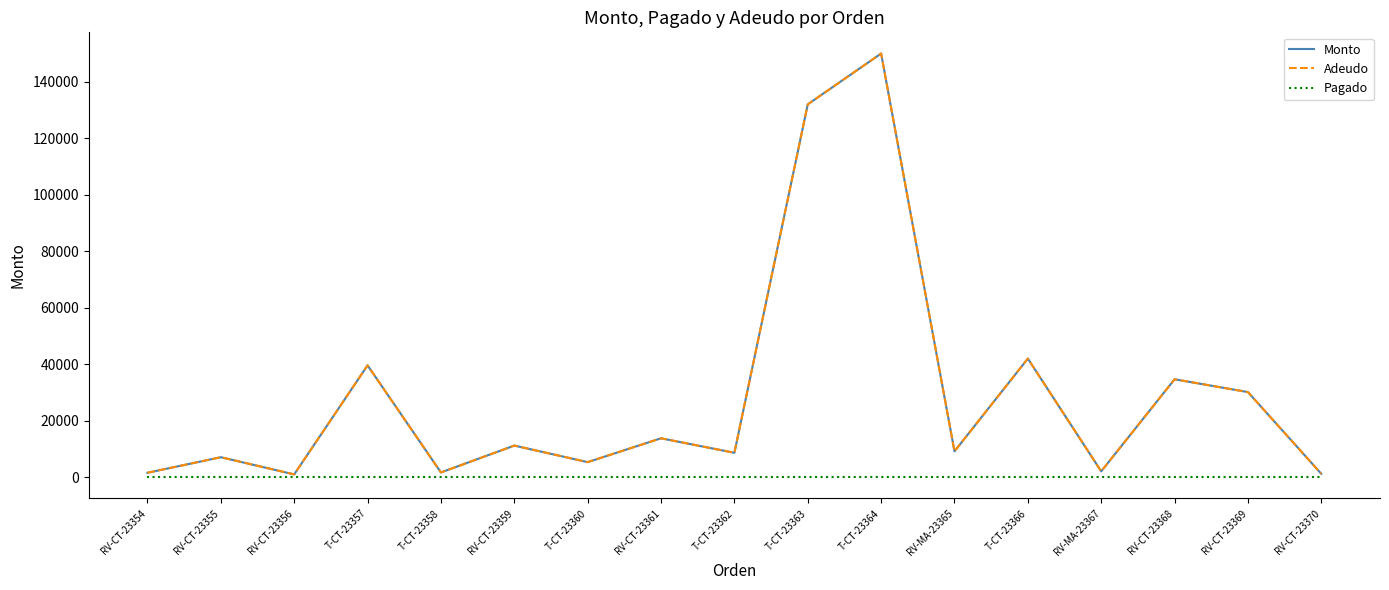

Is this an area chart (filled region under the line)?

No